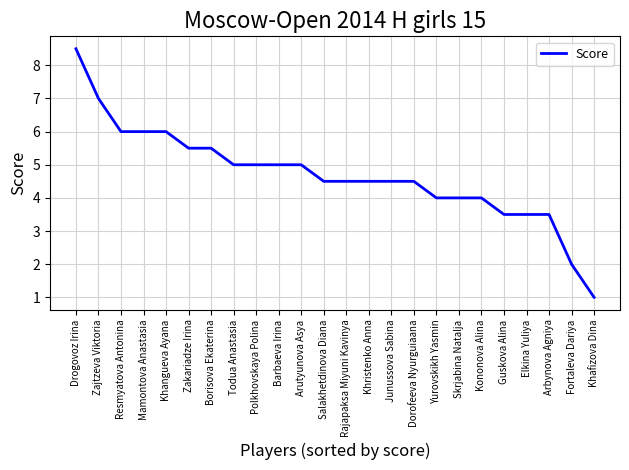

True or false: the data shows 4.5 at Khristenko Anna.

True